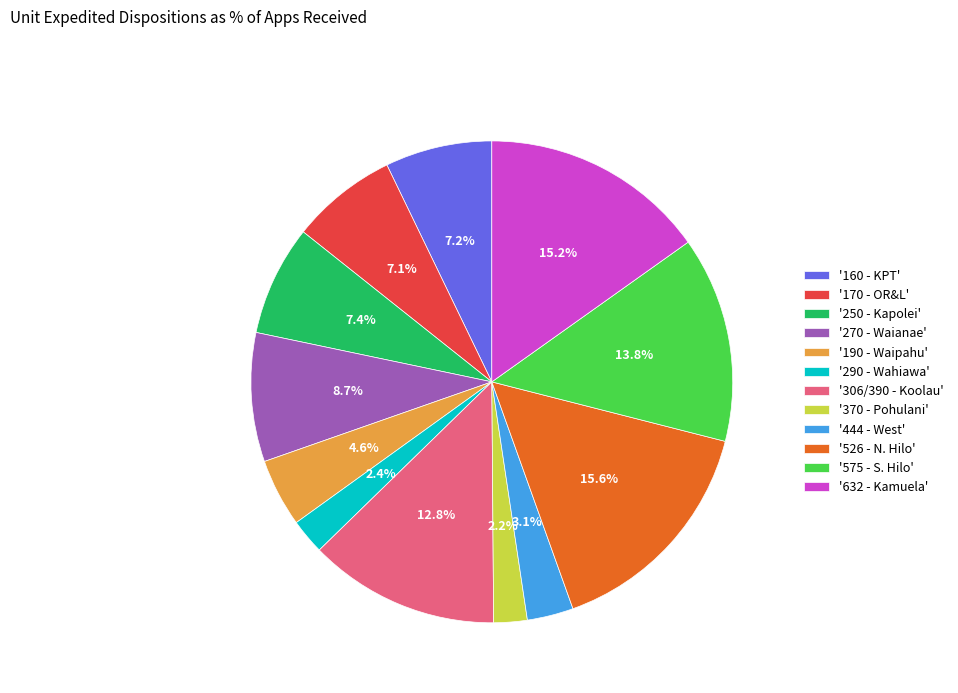

Which has a higher value, '306/390 - Koolau' or '170 - OR&L'?

'306/390 - Koolau'